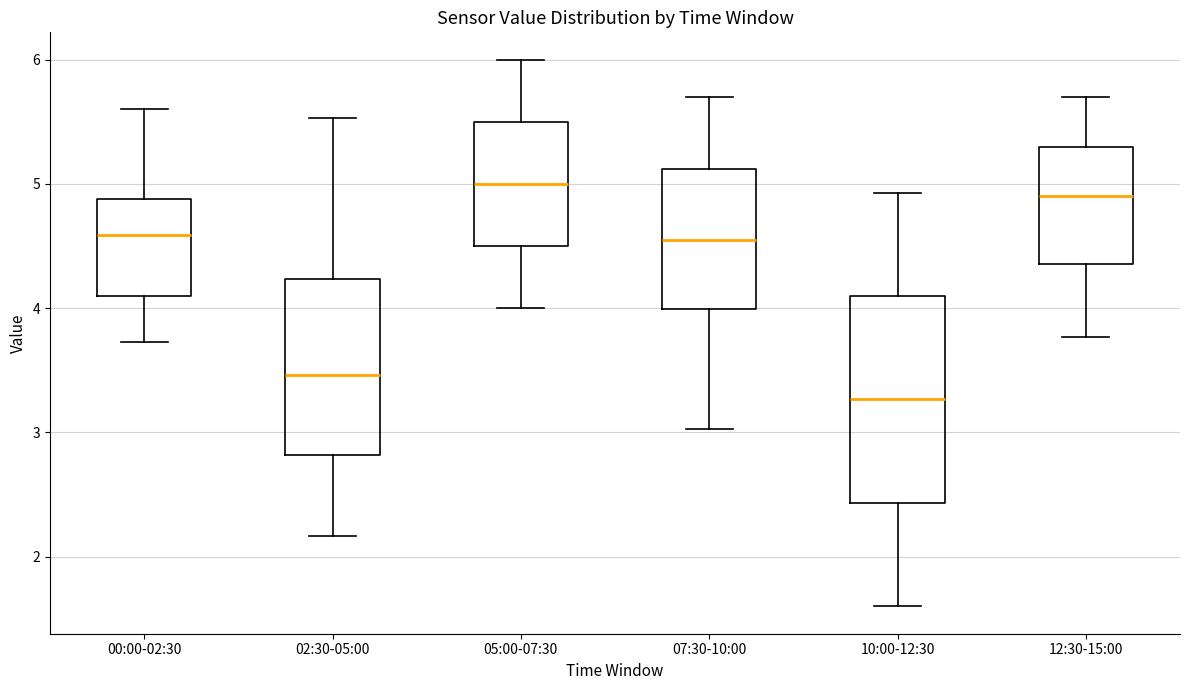

Reading left to right, read every box against the y-axis: the position of its median line, the range the box covers, and the ends of its whiskers. The values are not printed on the chart, so give them approximately, as read against the axis.

00:00-02:30: median 4.6, box 4.1 to 4.9, whiskers 3.7 to 5.6
02:30-05:00: median 3.5, box 2.8 to 4.2, whiskers 2.2 to 5.5
05:00-07:30: median 5.0, box 4.5 to 5.5, whiskers 4.0 to 6.0
07:30-10:00: median 4.6, box 4.0 to 5.1, whiskers 3.0 to 5.7
10:00-12:30: median 3.3, box 2.4 to 4.1, whiskers 1.6 to 4.9
12:30-15:00: median 4.9, box 4.4 to 5.3, whiskers 3.8 to 5.7